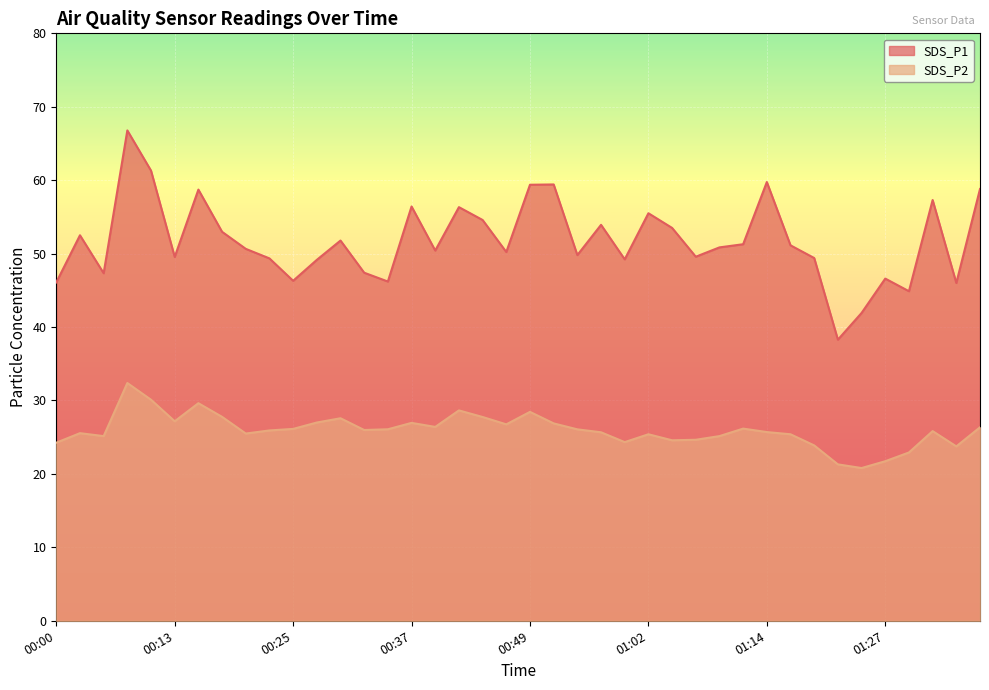

Is it true that SDS_P1 equals 50.6 at 00:20?

True